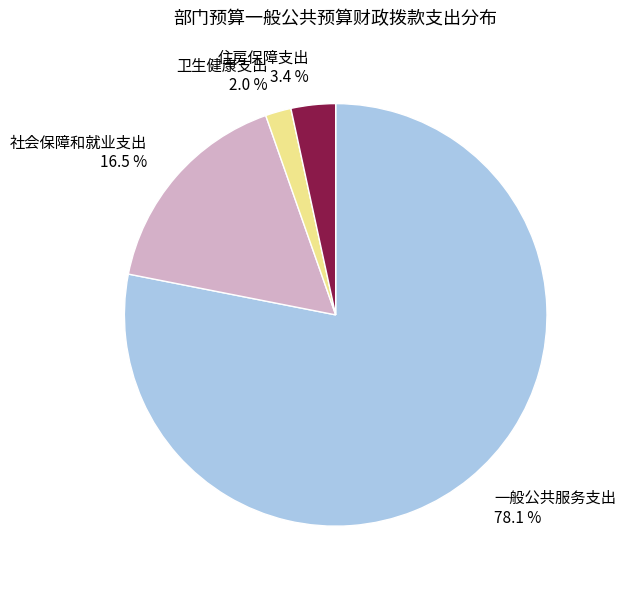

Rank the categories by value from lowest to highest.

卫生健康支出, 住房保障支出, 社会保障和就业支出, 一般公共服务支出